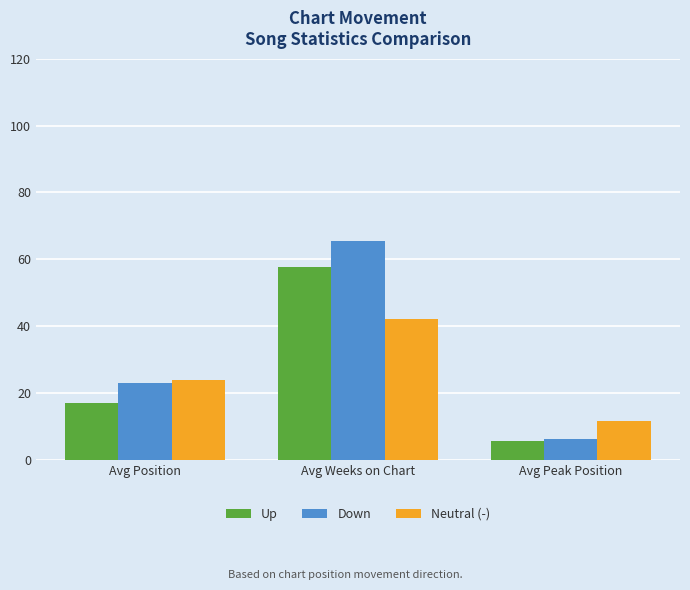

Between Avg Weeks on Chart and Avg Peak Position, which series saw the biggest shift?

Down